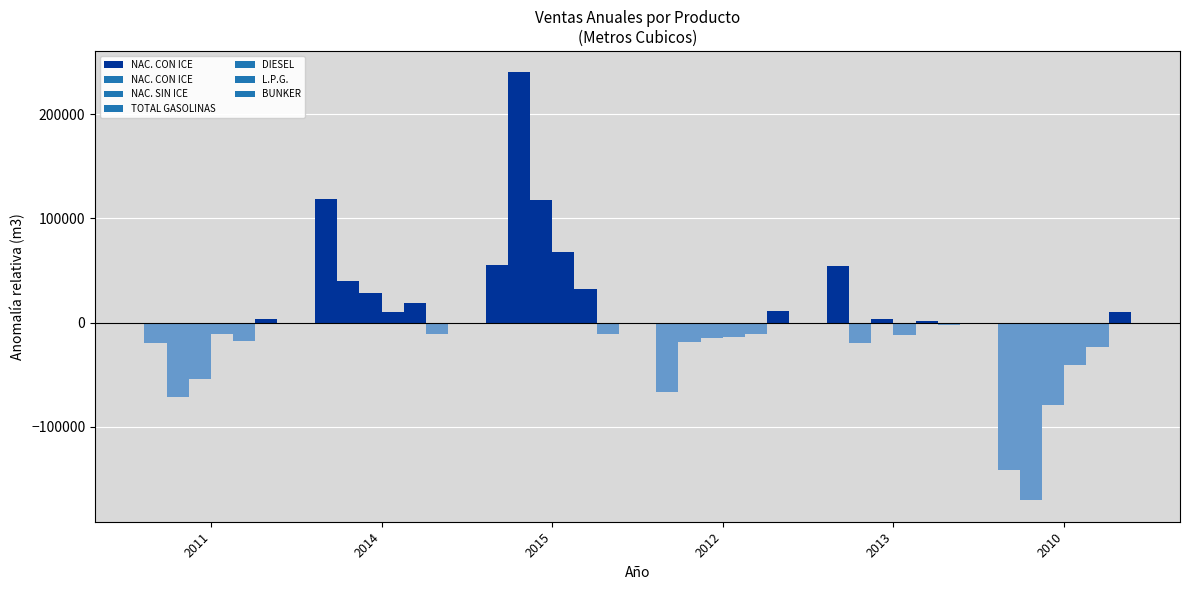

The value at 2014 is 118914.3. True or false?

True